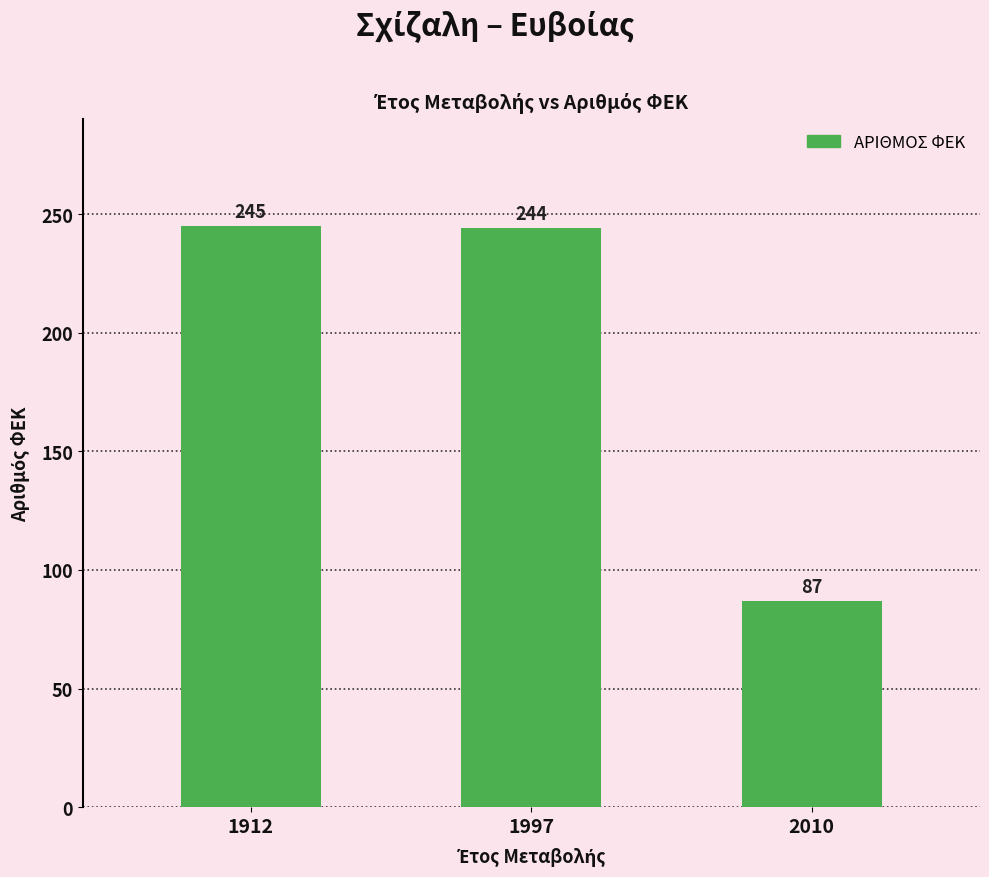

Where is the data nearest to the value 166?

1997